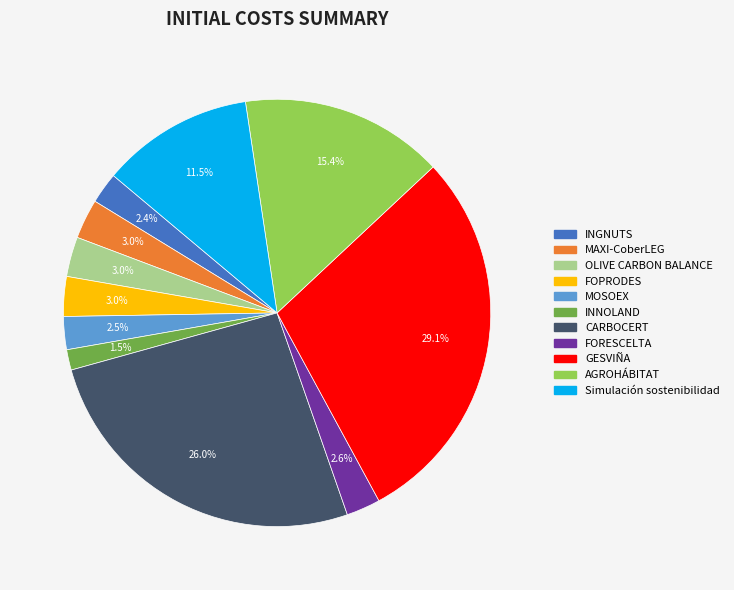

Does any single category account for the majority?

No